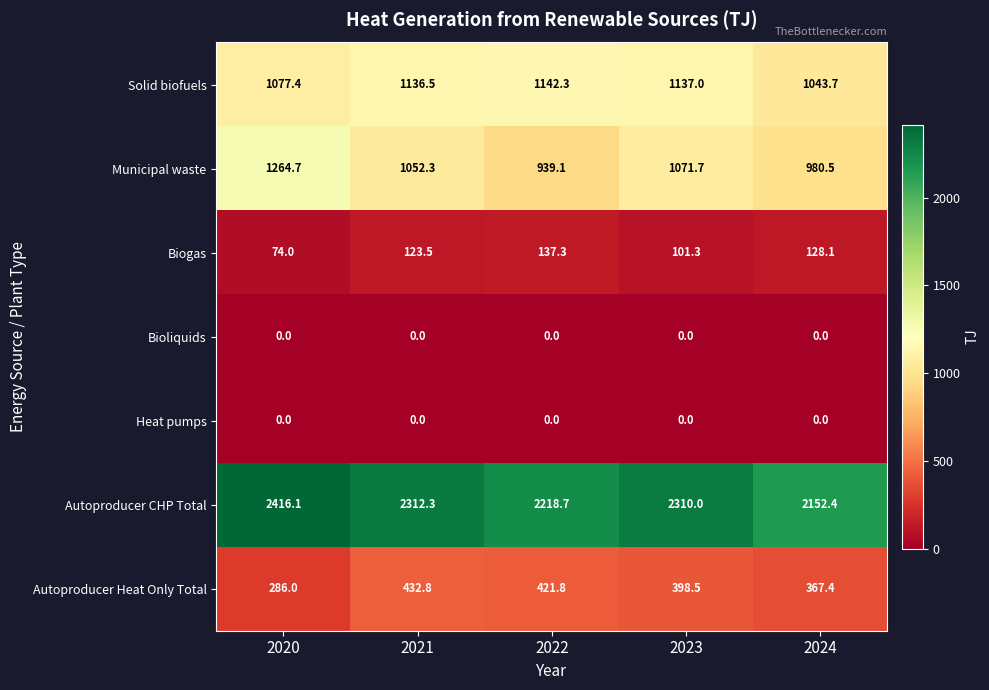

Which category has the highest value in the Autoproducer Heat Only Total series?

2021